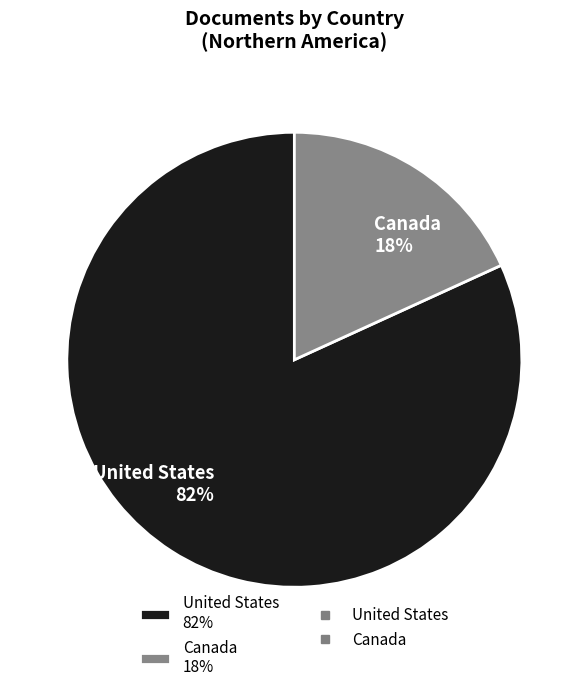

What percentage is the Canada slice, to the nearest percent?

18%